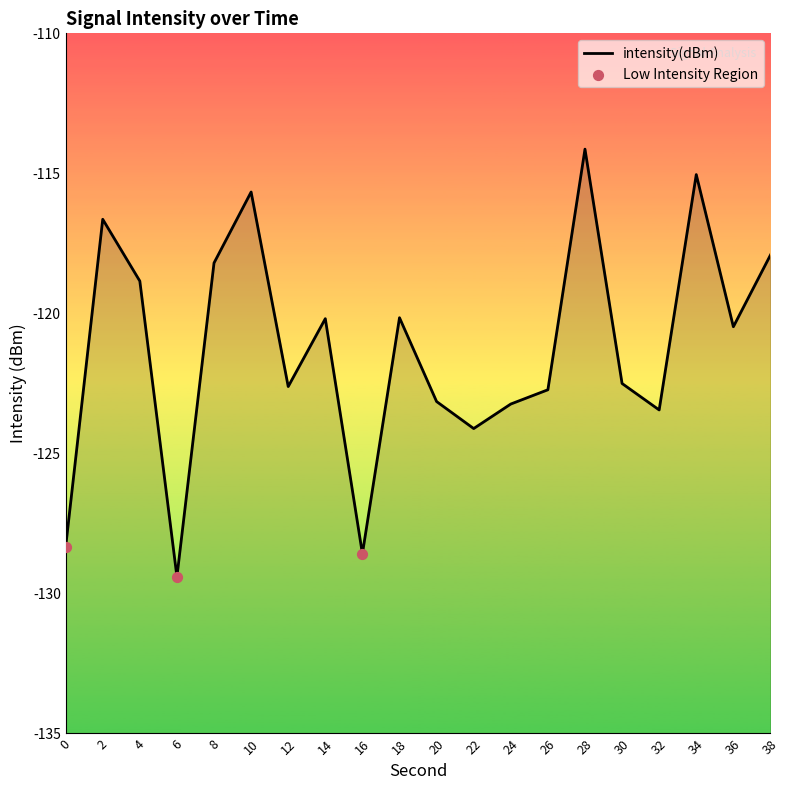

What is the change in value from 18 to 38?

+2.2